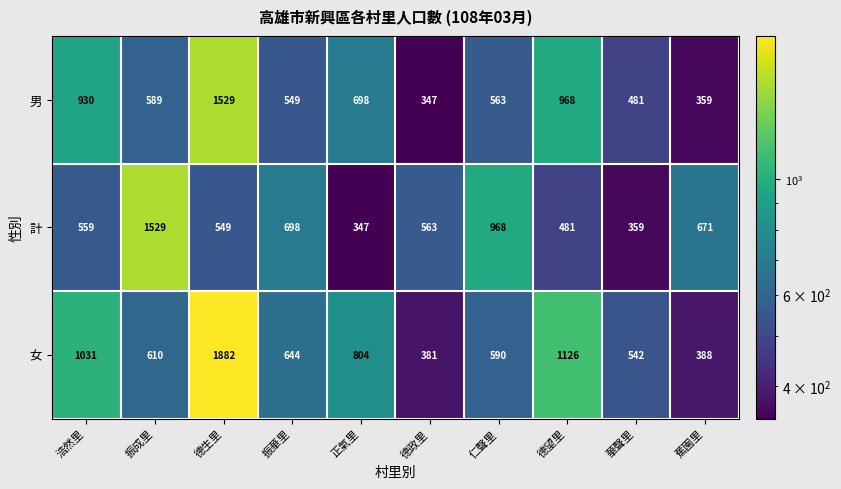

Rank the series at 正氣里 from highest to lowest value.

女, 男, 計